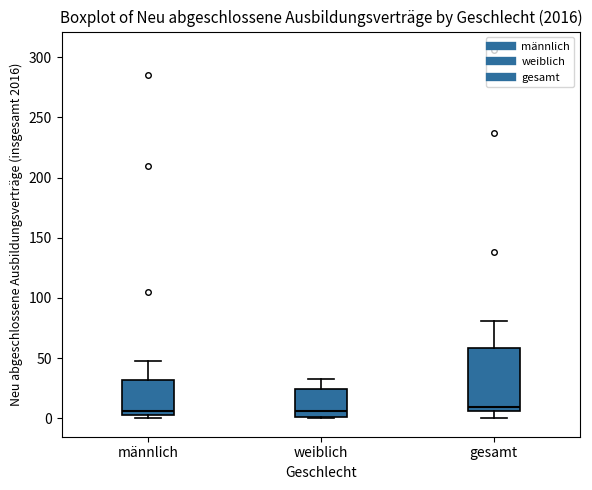

Where is the upper edge of the box for gesamt on the y-axis? The values are not printed on the chart, so give them approximately, as read against the axis.

60